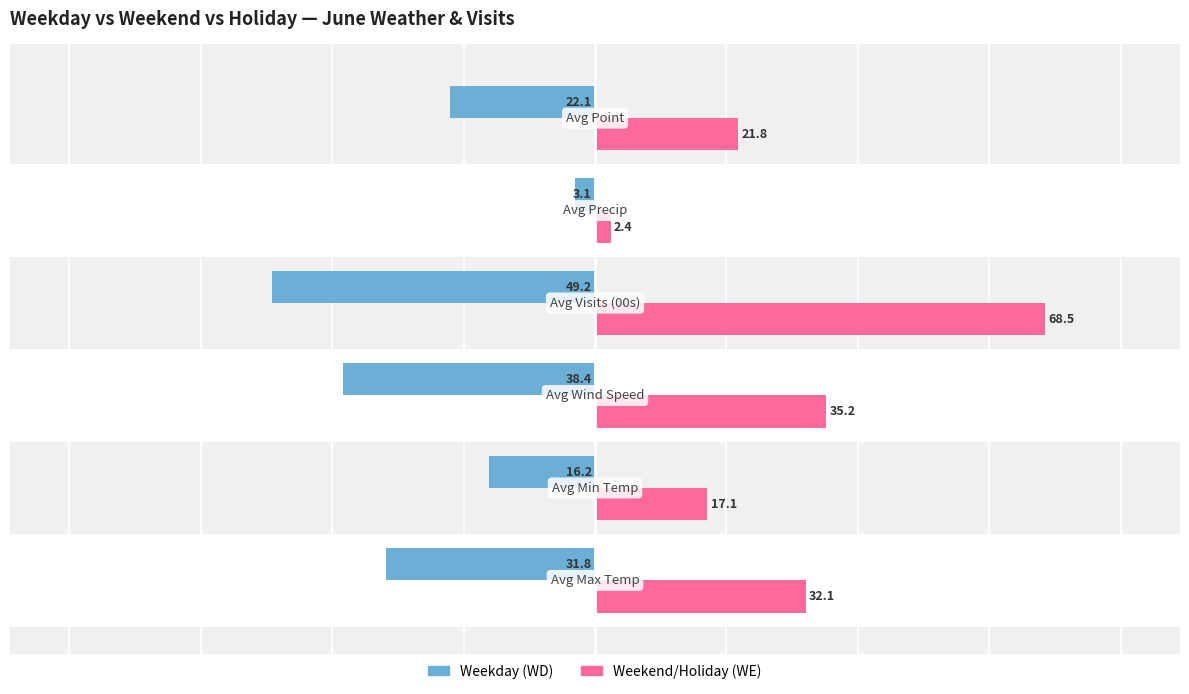

Which series has the widest spread of values?

Weekend/Holiday (WE)